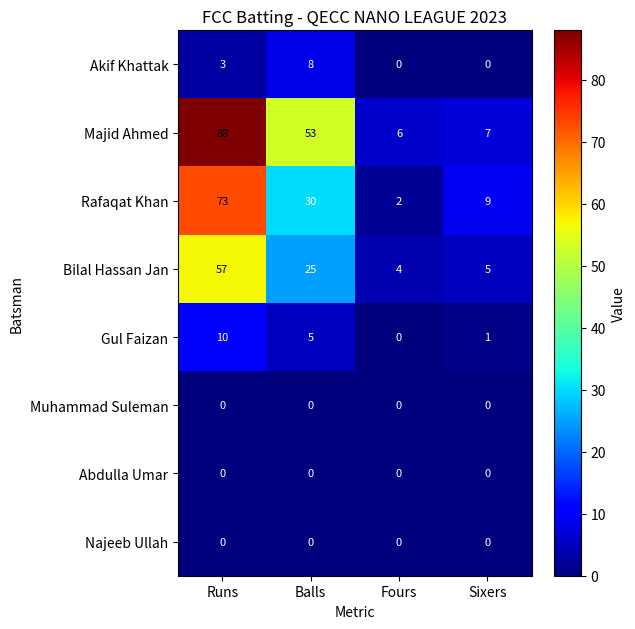

What is the average value of the Akif Khattak series?

3